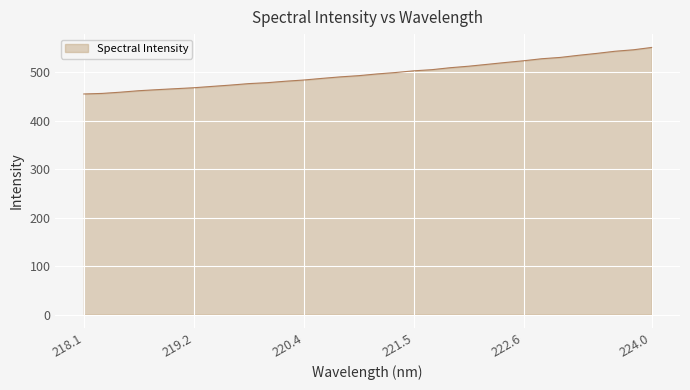

What is the smallest value displayed?

455.1